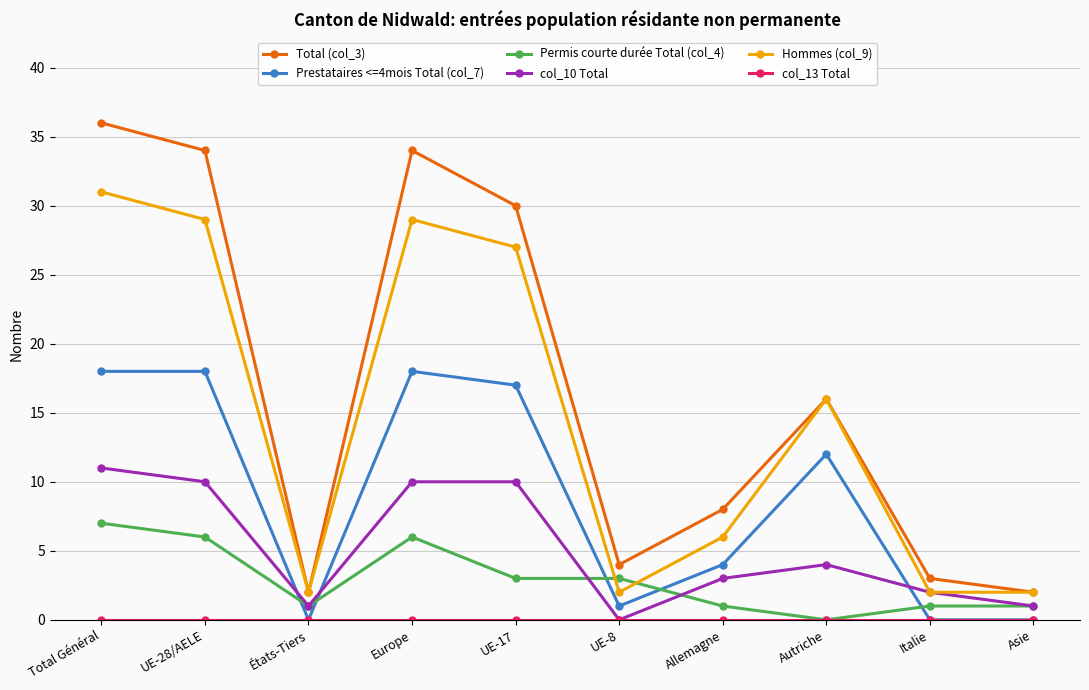

What is the sum of the Prestataires <=4mois Total (col_7) values at Total Général and UE-8?

19